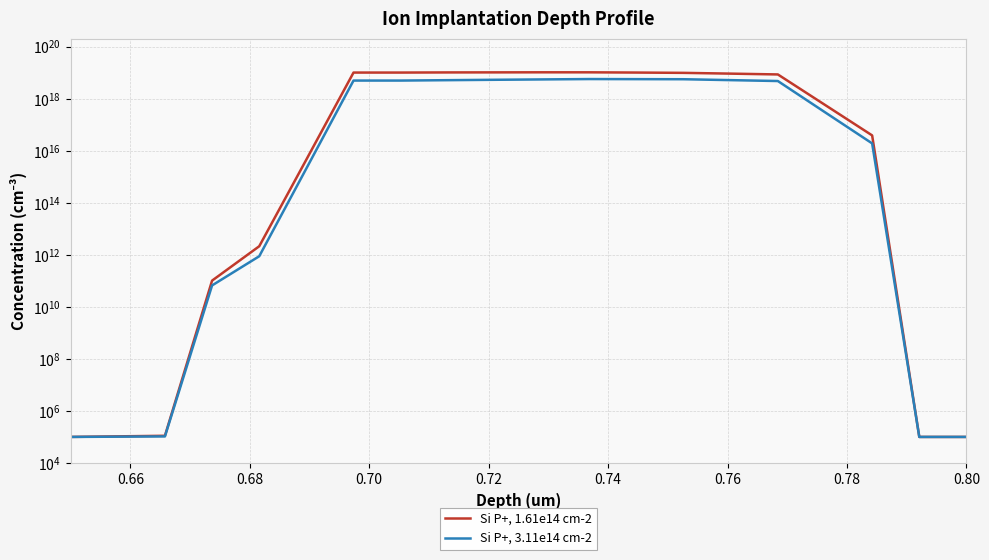

Rank the series at 0.68 from lowest to highest value.

Si P+, 3.11e14 cm-2, Si P+, 1.61e14 cm-2